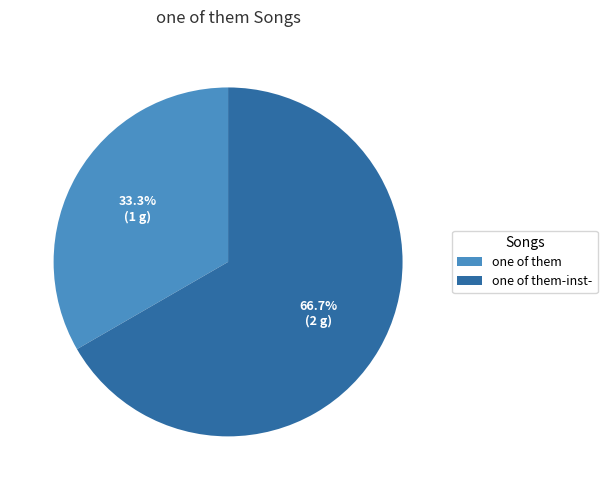

Is the sum of one of them-inst- and one of them greater than half?

Yes